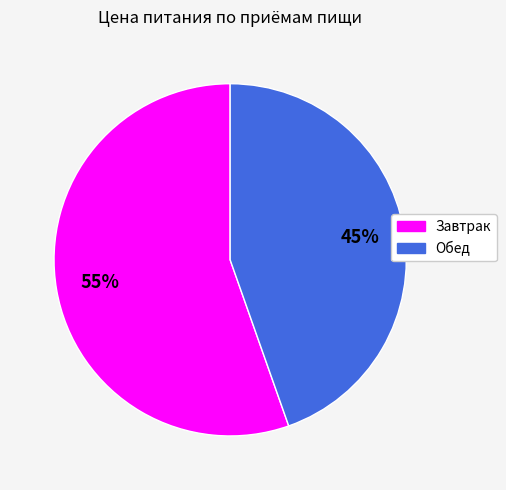

What is the majority slice?

Завтрак